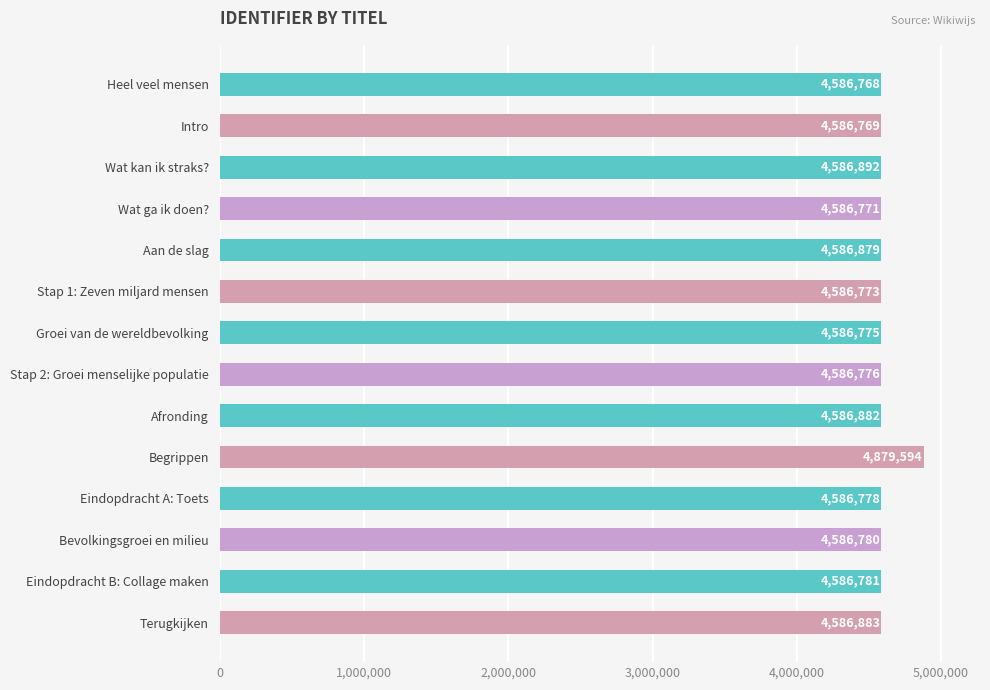

How many series are shown in this chart?

1